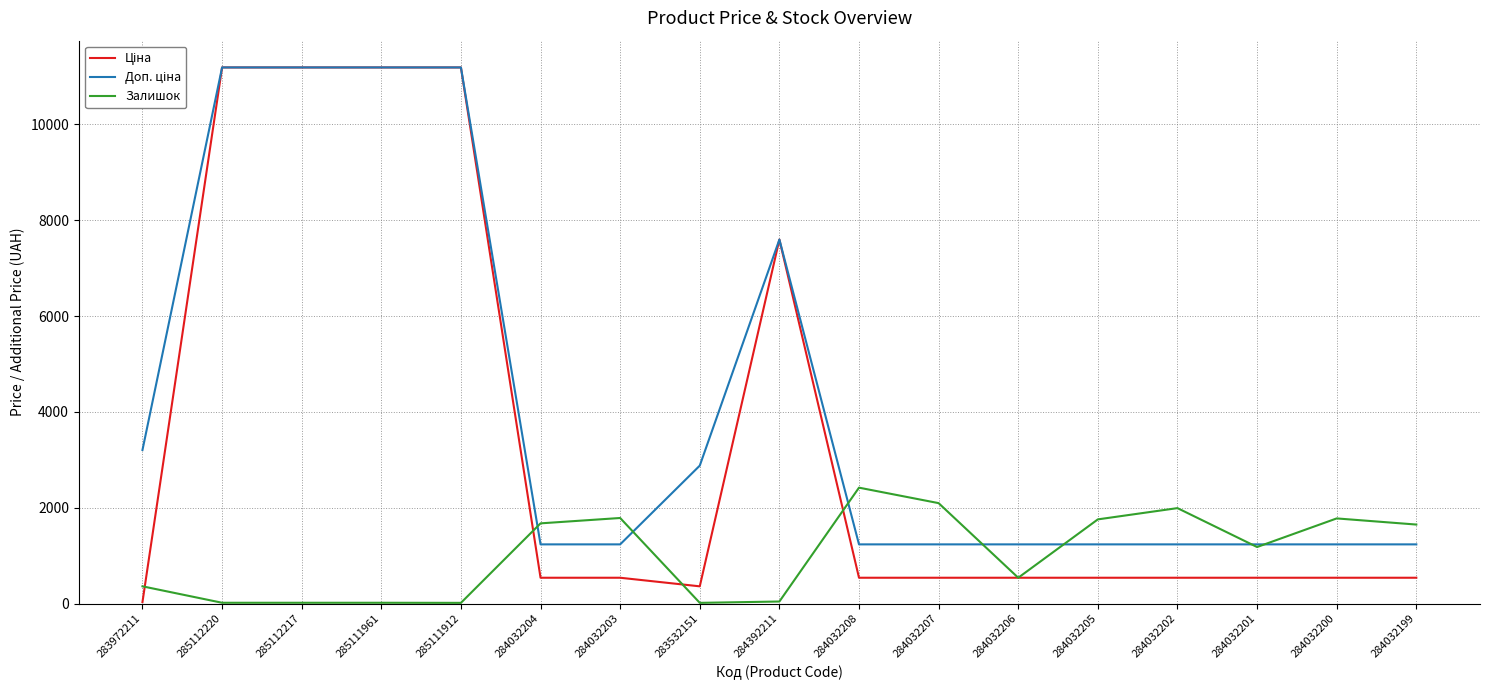

What is the total value across all series at 284032205?

3531.4